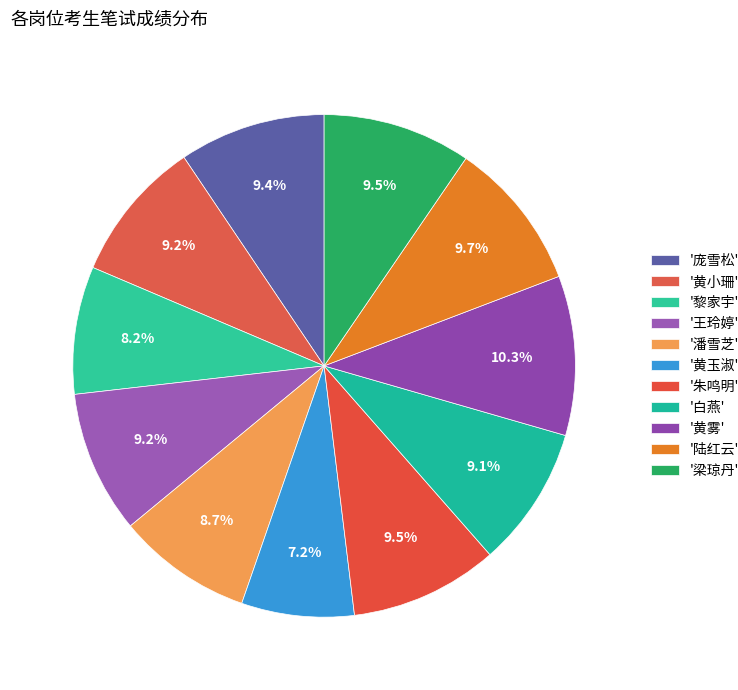

How many segments does this pie chart have?

11